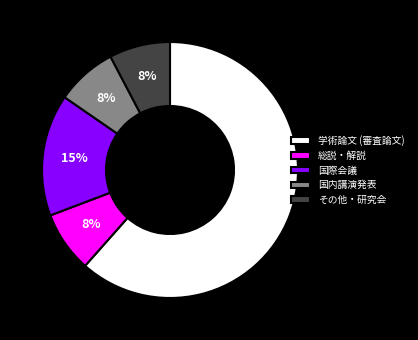

To the nearest percent, what is the average slice percentage?

20%